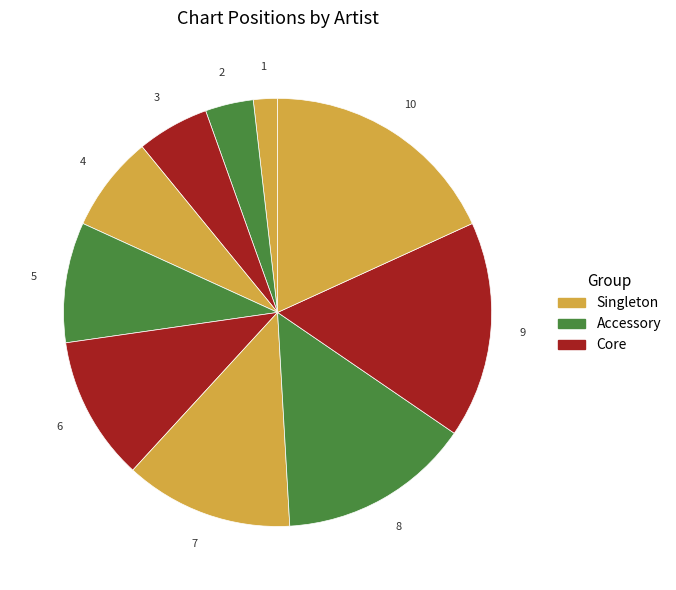

How many segments does this pie chart have?

10